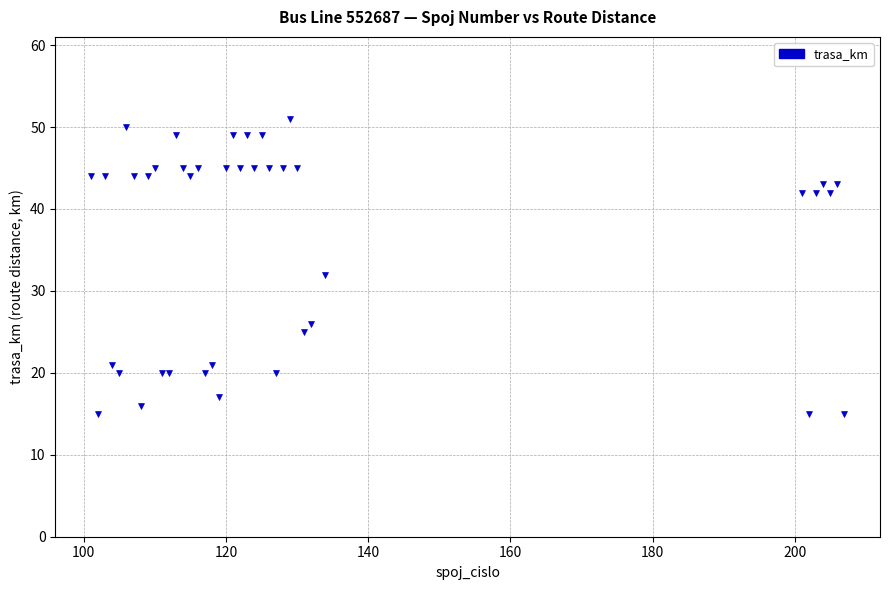

What Y value in the scatter plot is closest to 33?

32